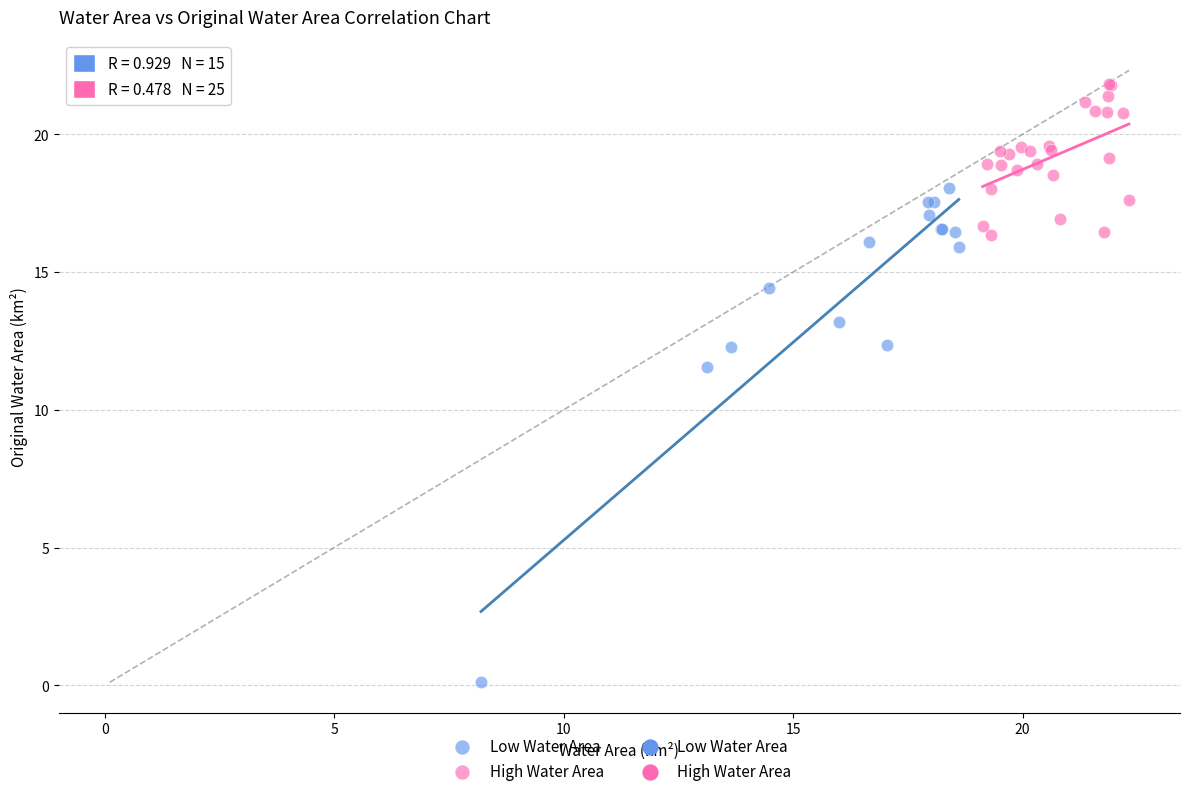

Which series has the largest Y range (max minus min)?

Low Water Area